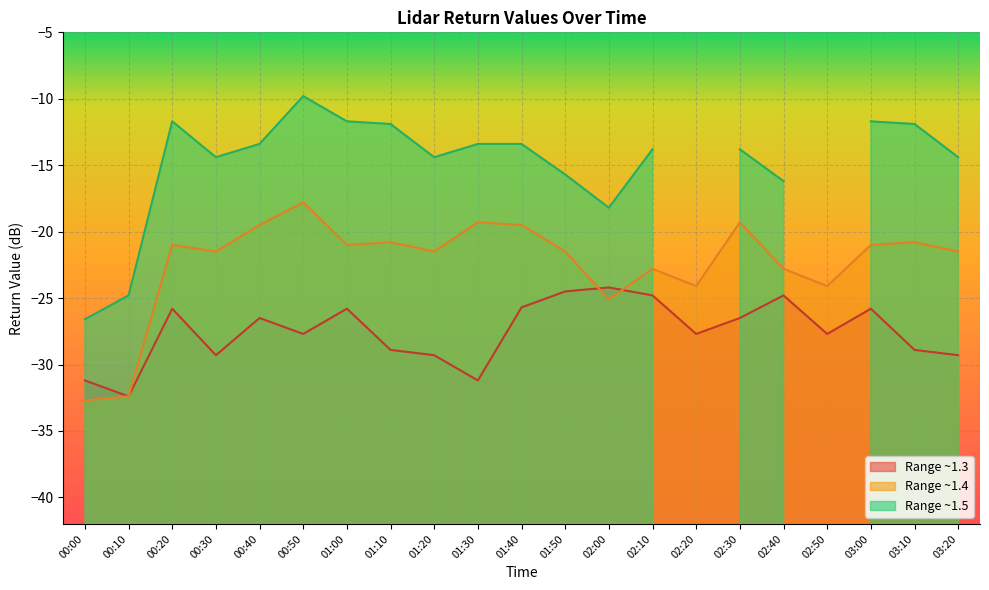

What is the approximate value of Range ~1.4 at 00:40?

-19.5